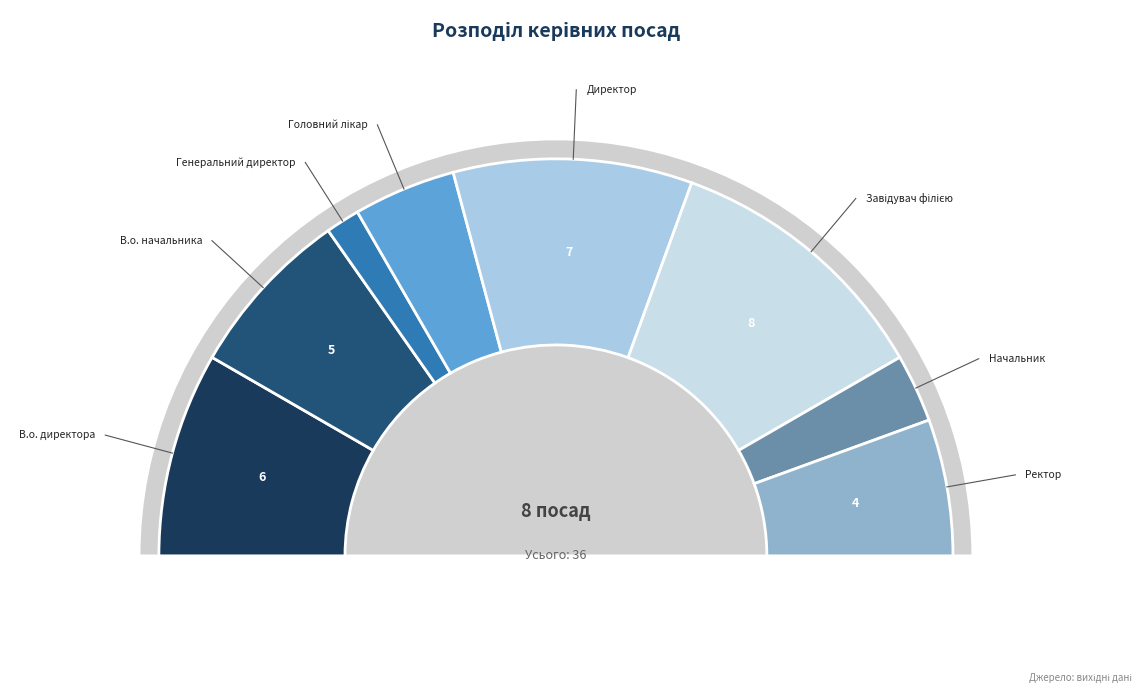

How much of the chart is everything except Ректор?

88.9%